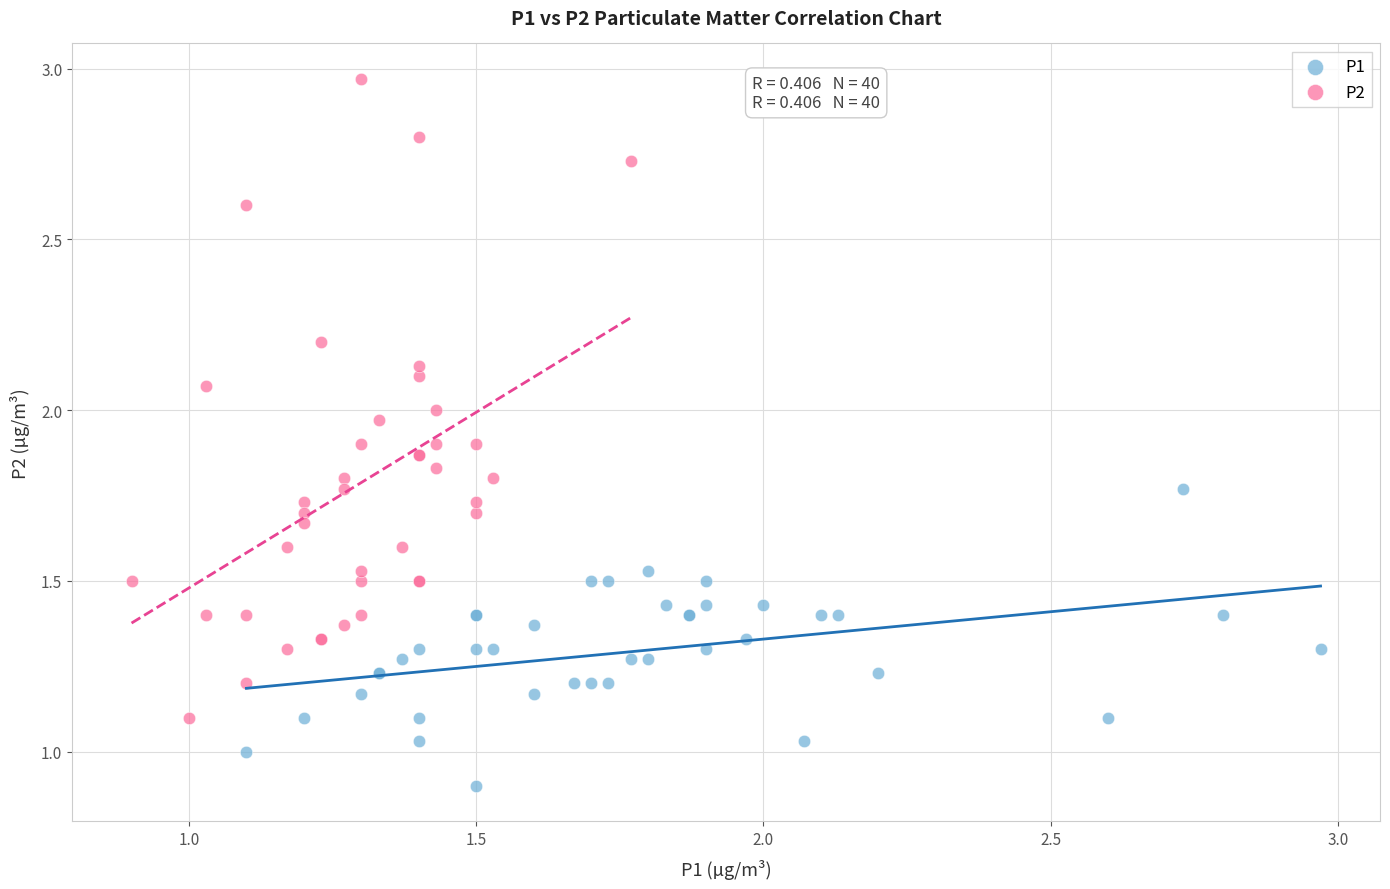

Which series reaches the minimum Y coordinate?

P1